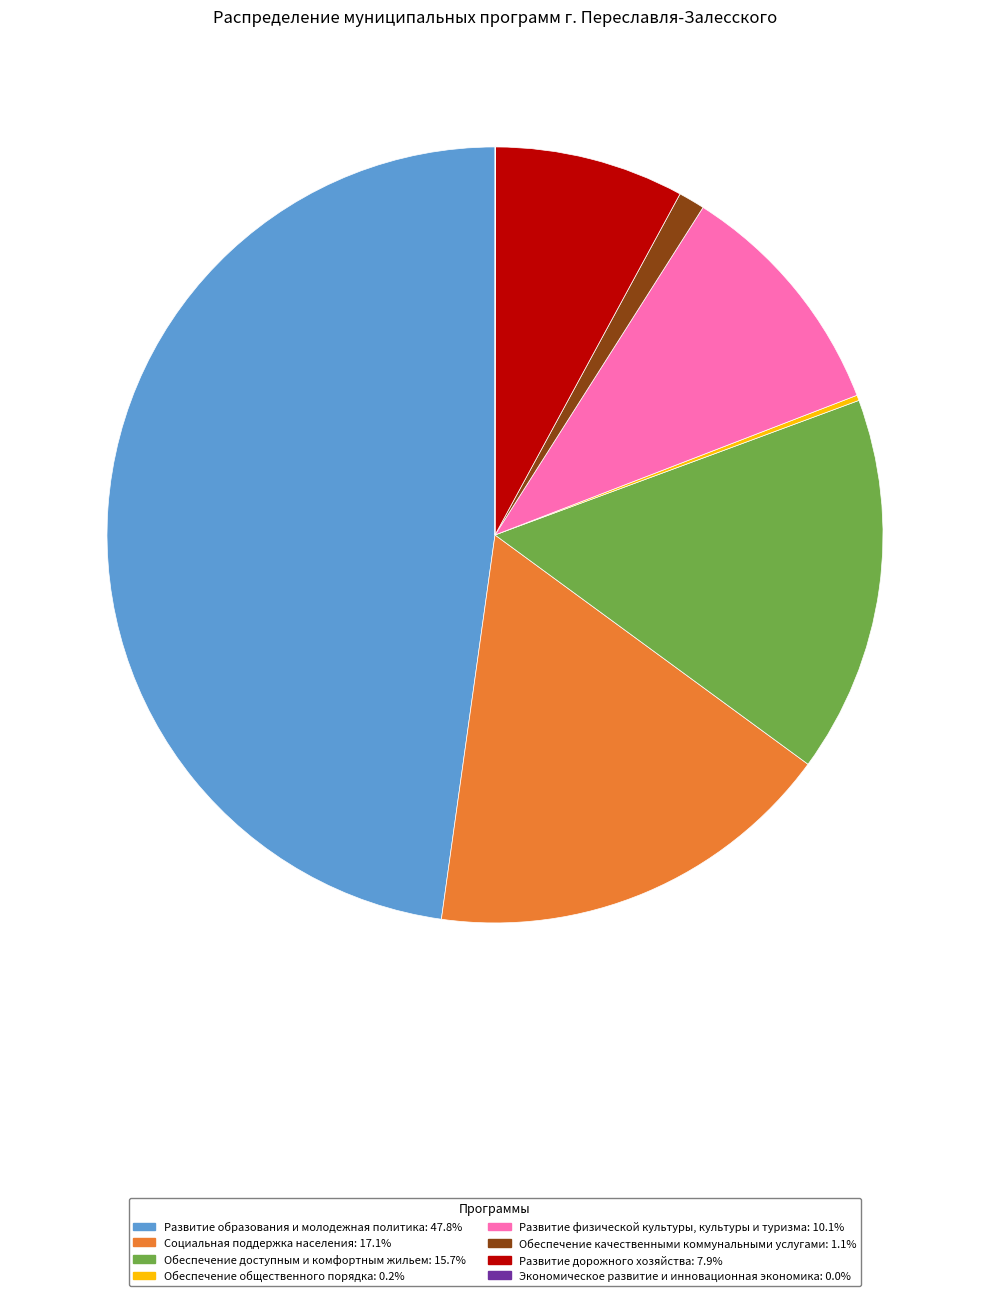

Is there a majority slice in this chart?

No